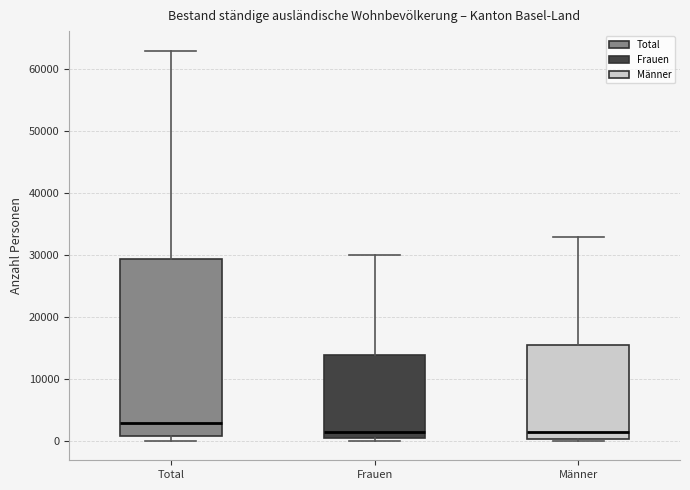

Comparing the boxes themselves (not the whiskers), which one is the tallest?

Total